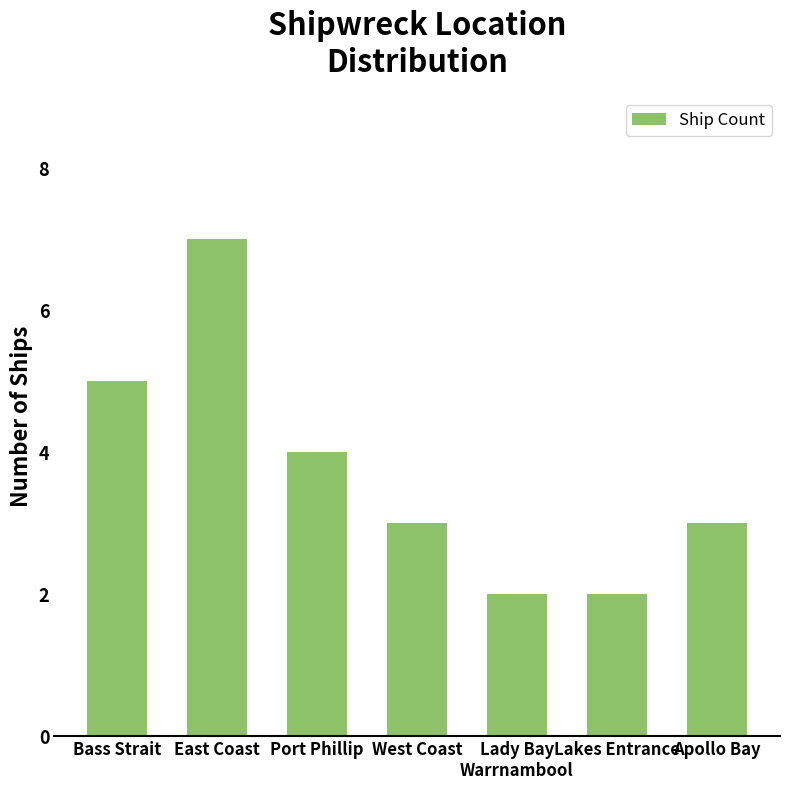

How many bars are there in total?

7